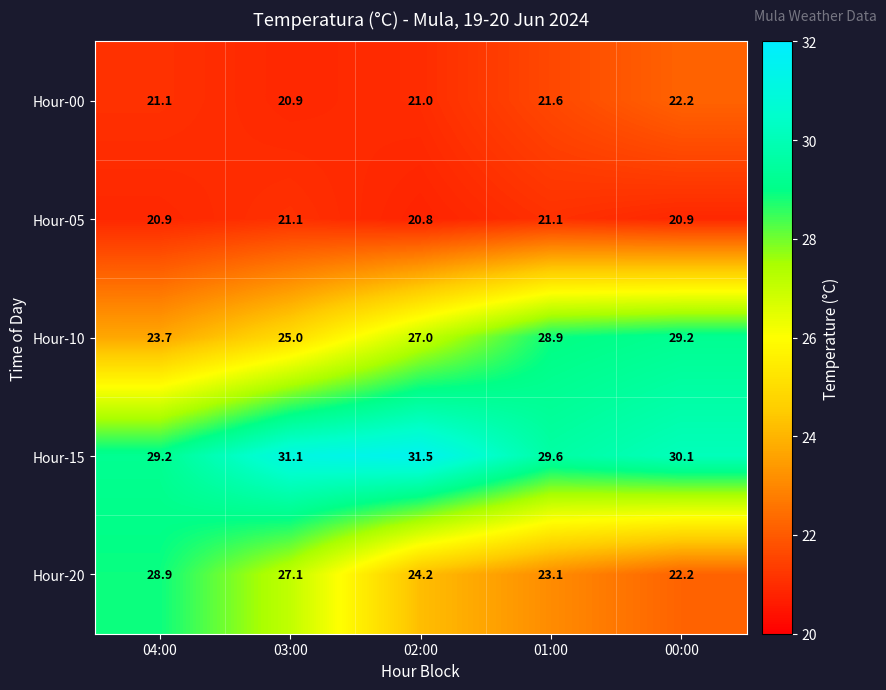

Between 03:00 and 01:00, which series saw the biggest shift?

Hour-20